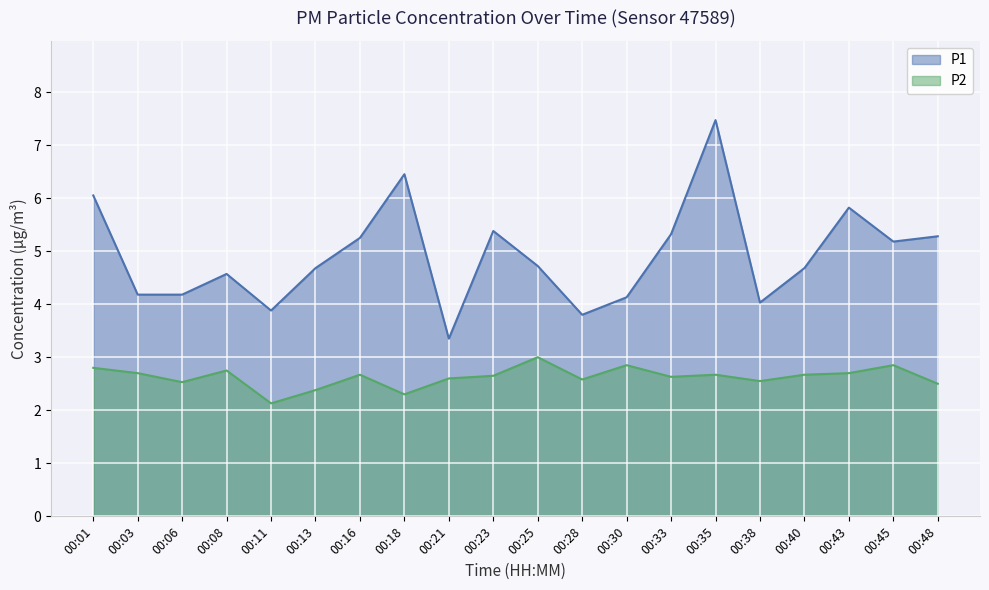

What is the minimum value shown in the chart?

2.1